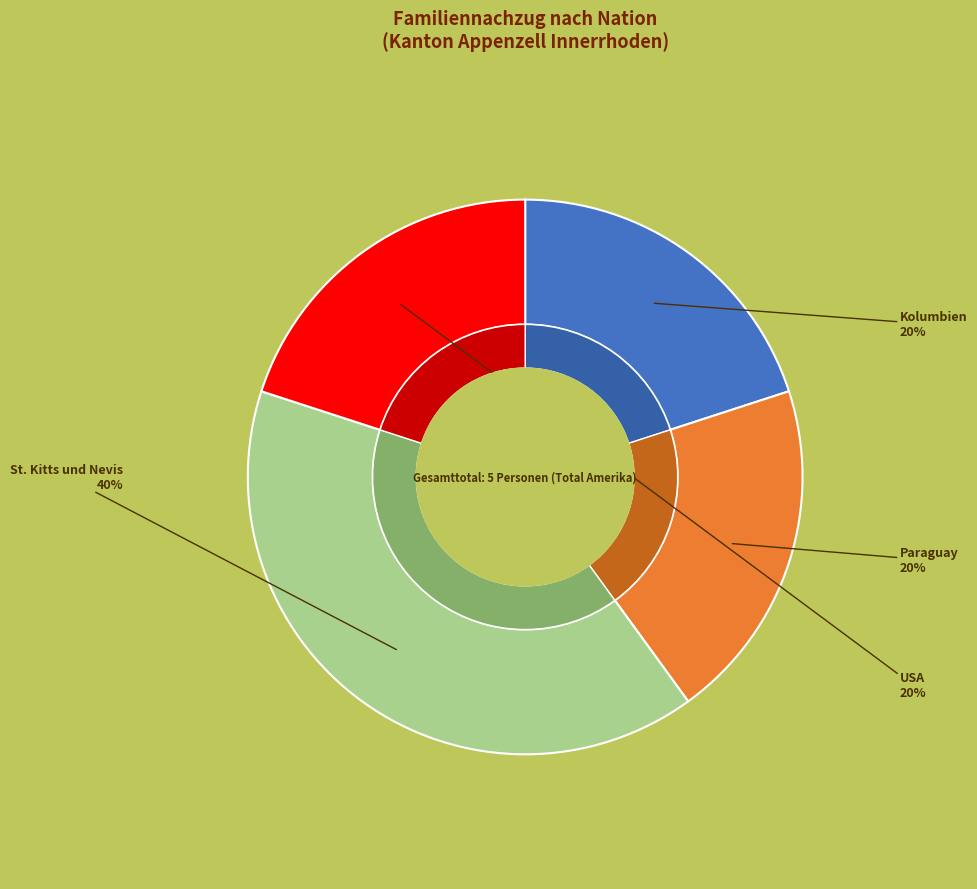

True or false: Paraguay accounts for 28% of the total.

False